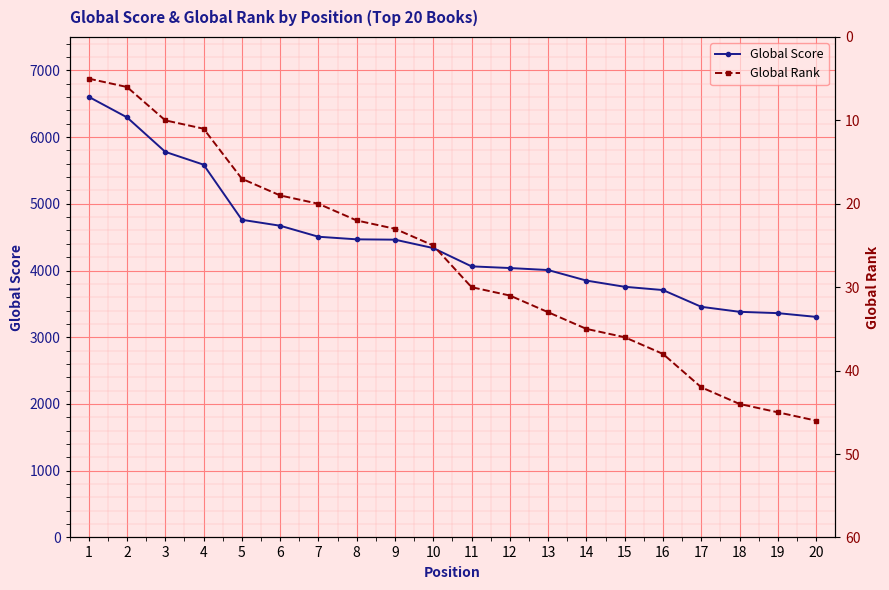

At which label does Global Score first exceed 4336?

1